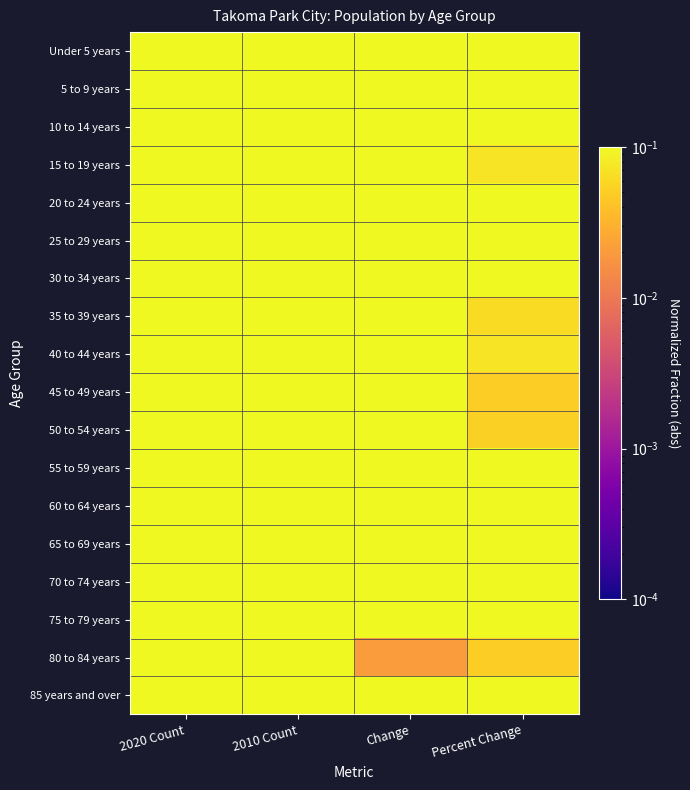

Count the number of categories in the chart.

4